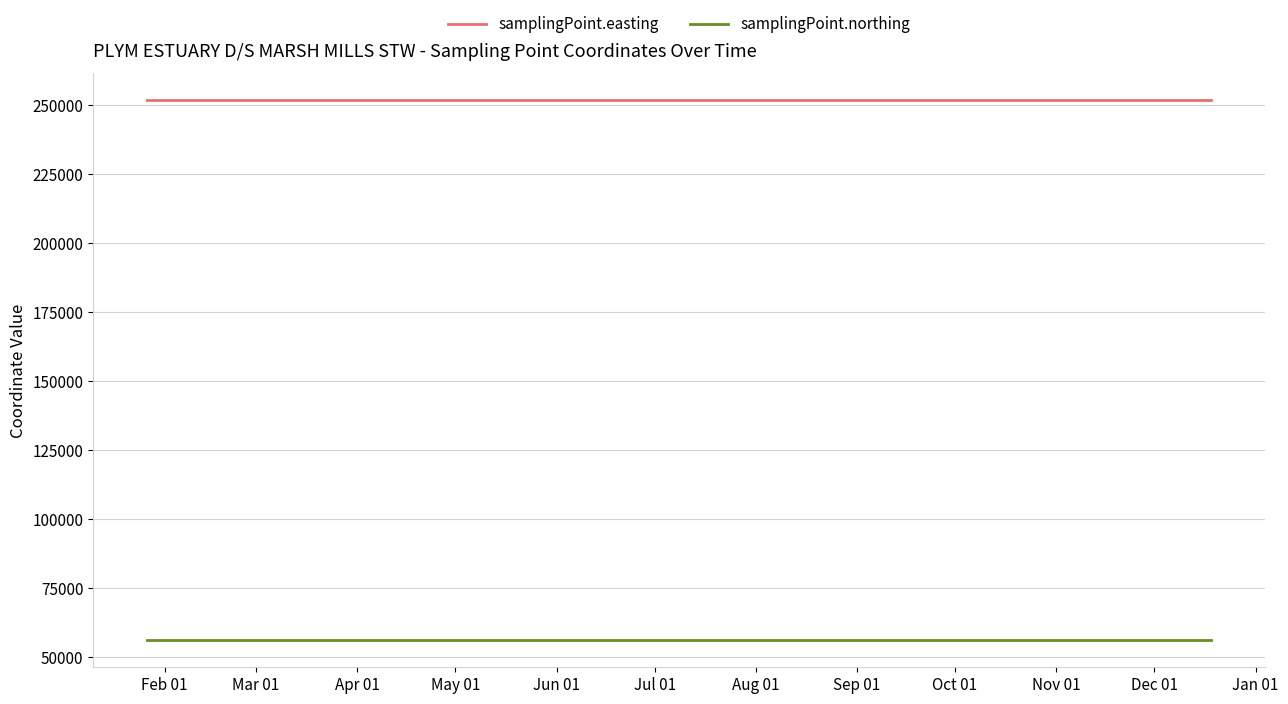

True or false: samplingPoint.easting and samplingPoint.northing cross at least once.

False